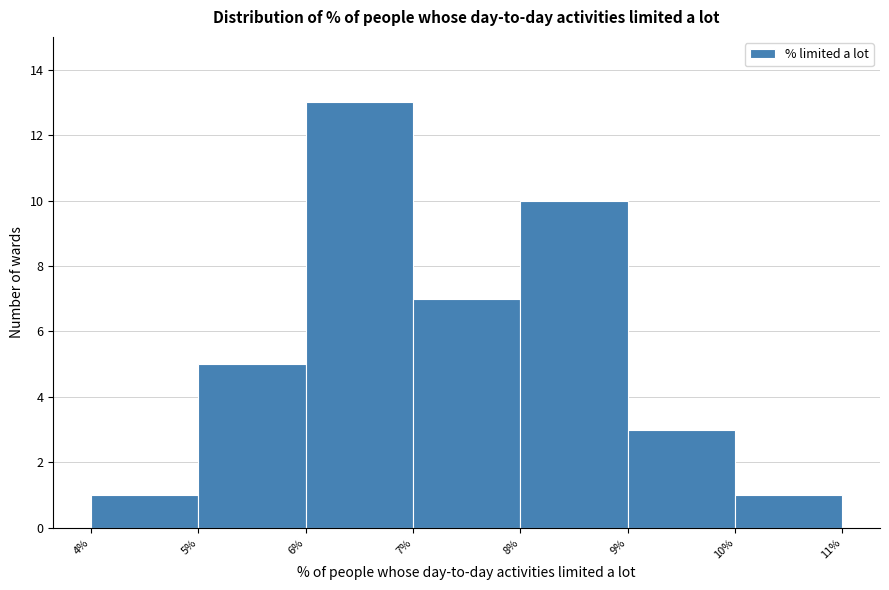

Which range on the x-axis has the tallest bar?

6% to 7%